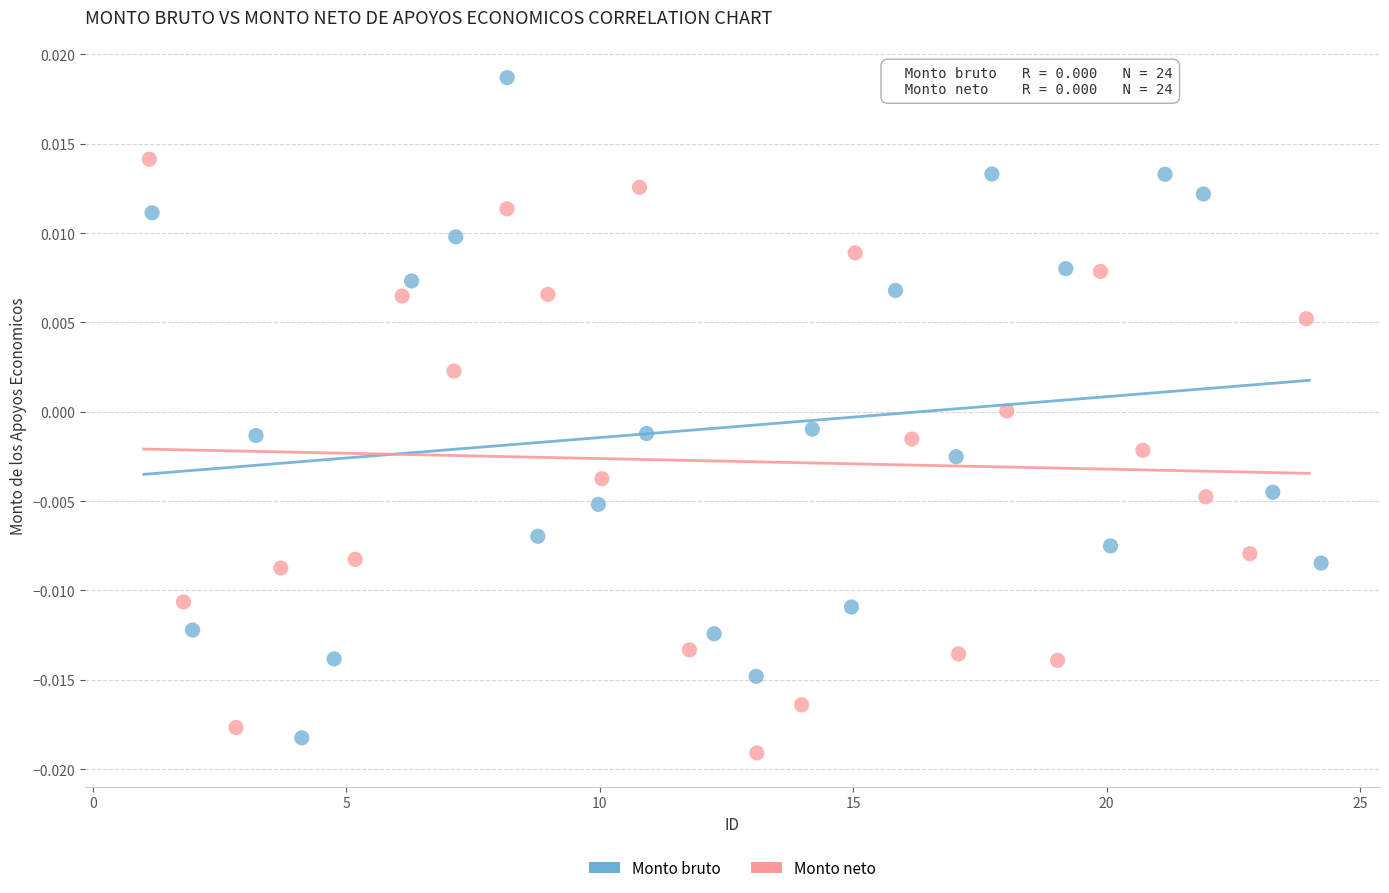

Which series reaches the maximum Y coordinate?

Monto bruto